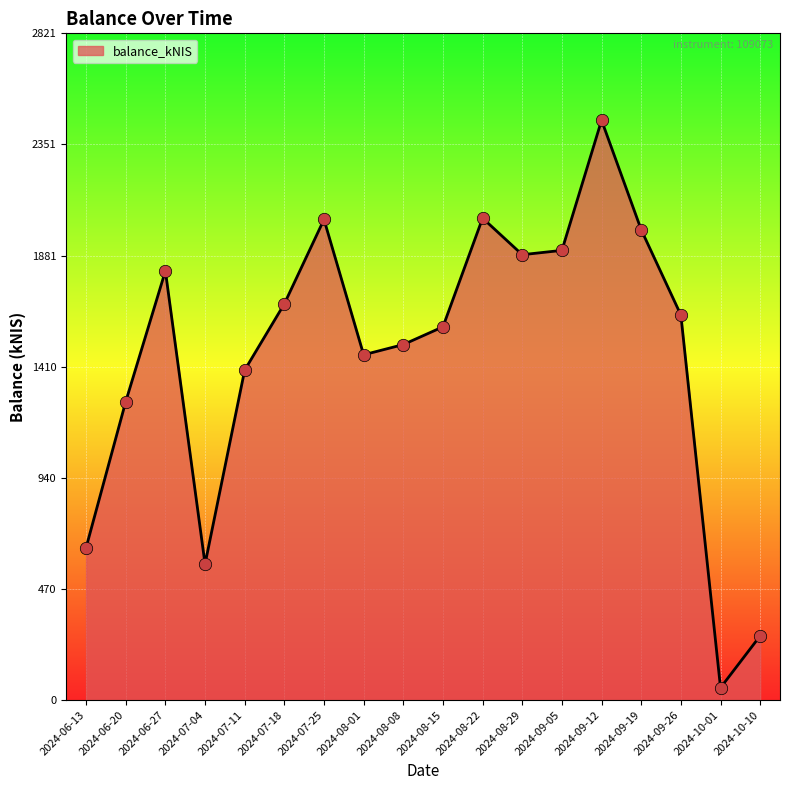

What is the change in value from 2024-07-11 to 2024-07-25?

+637.2